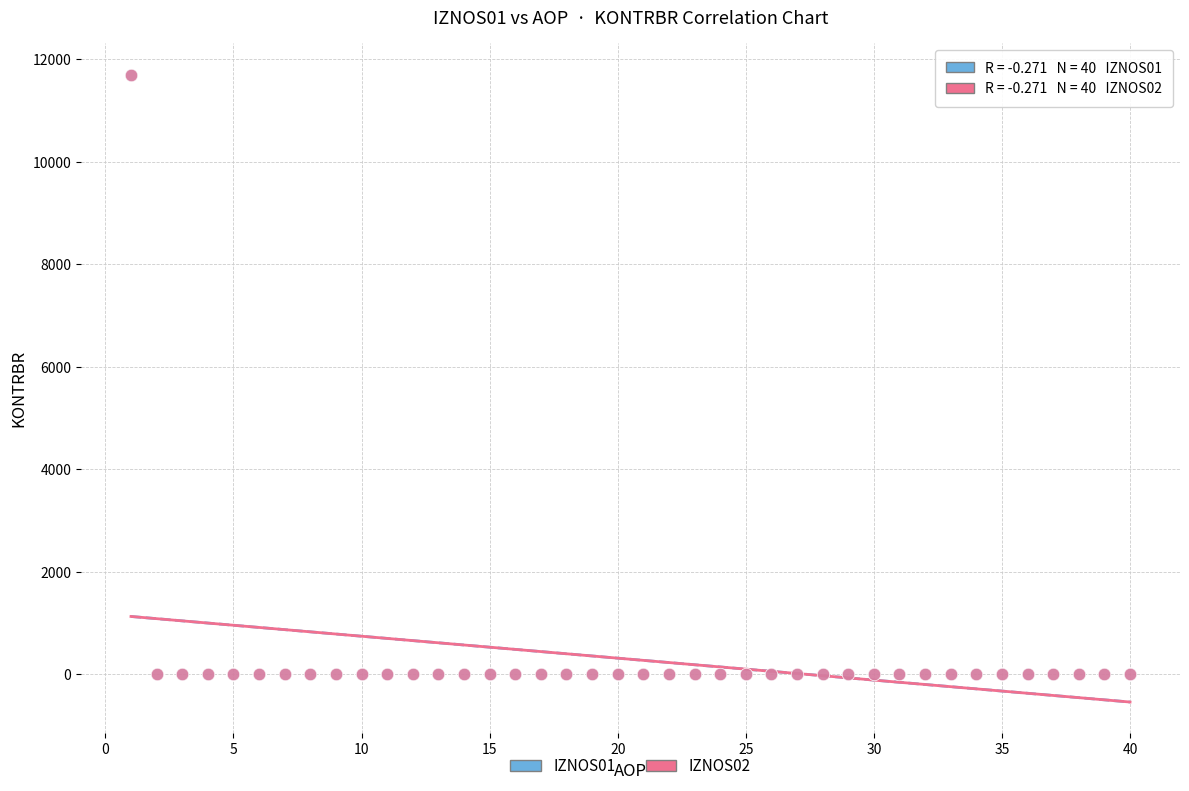

What are all the series names shown in the legend?

IZNOS01, IZNOS02